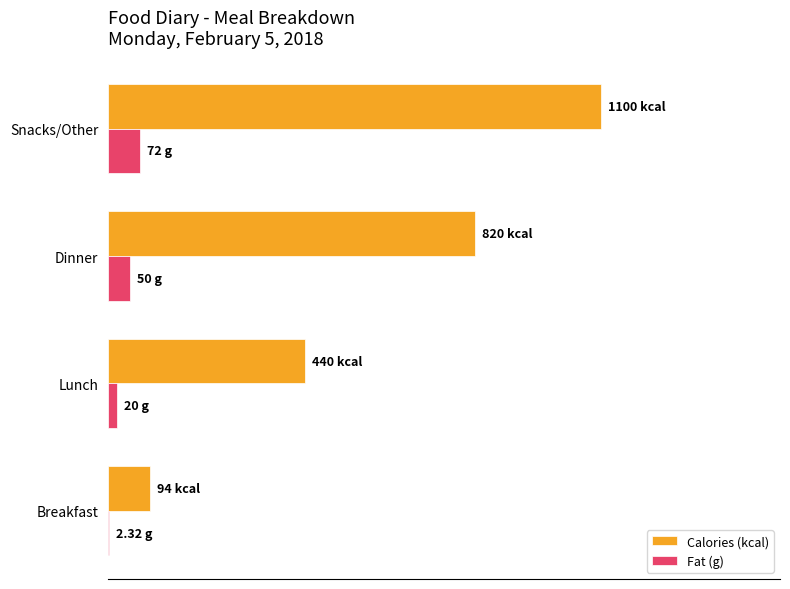

What are all the series names shown in the legend?

Calories (kcal), Fat (g)